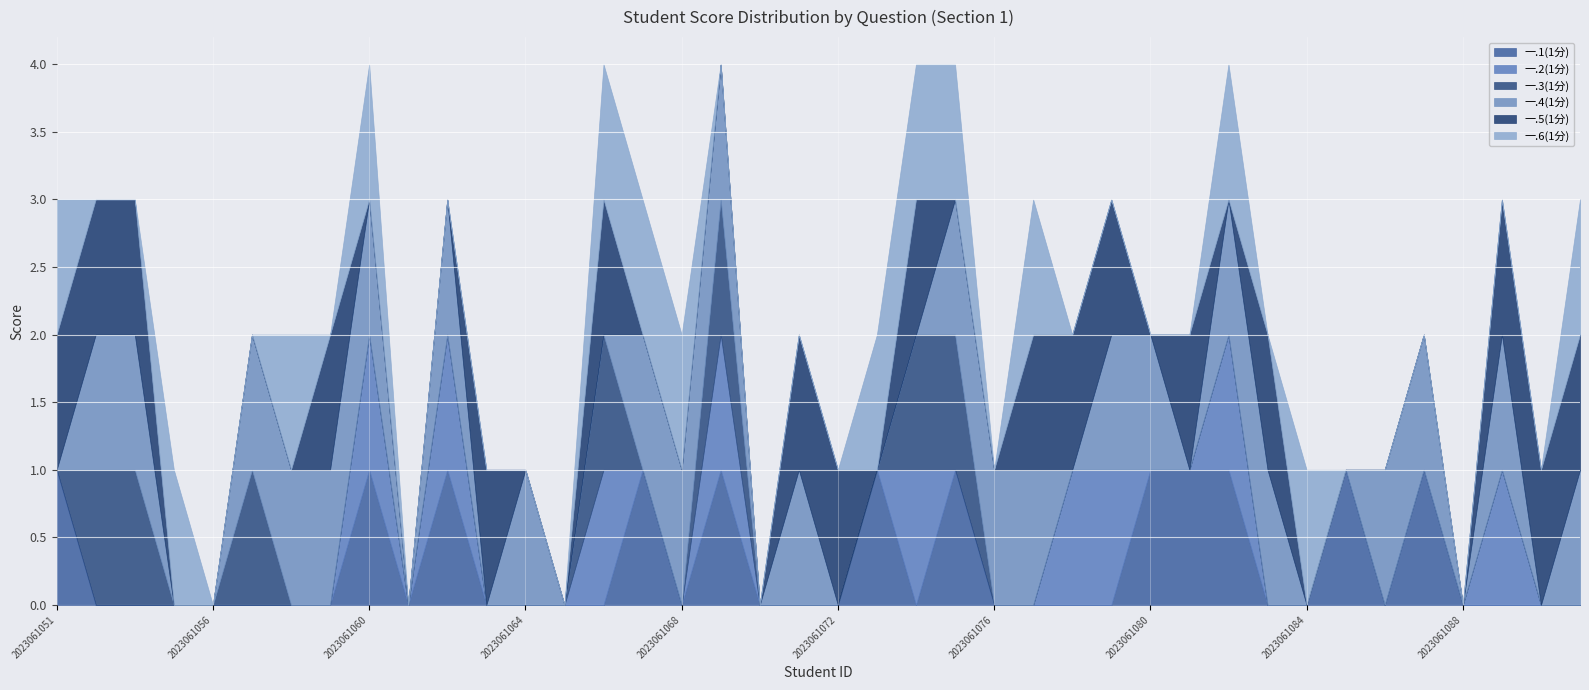

Reading right to left, extract all data points from this chart.

一.1(1分): 0	0	0	0	1	0	1	0	0	1	1	1	0	0	0	0	1	0	1	0	0	0	1	0	1	0	0	0	0	1	0	1	0	0	0	0	0	0	0	1
一.2(1分): 0	0	1	0	0	0	0	0	0	1	0	0	1	1	0	0	0	1	0	0	0	0	1	0	0	1	0	0	0	1	0	1	0	0	0	0	0	0	0	0
一.3(1分): 0	0	0	0	0	0	0	0	0	0	0	0	0	0	0	0	1	1	0	0	0	0	1	0	0	1	0	0	0	0	0	0	0	0	1	0	0	1	1	0
一.4(1分): 1	0	1	0	1	1	0	0	1	1	0	1	1	0	1	1	1	0	0	0	1	0	1	1	1	0	0	1	0	1	0	1	1	1	1	0	0	1	1	0
一.5(1分): 1	1	1	0	0	0	0	0	1	0	1	0	1	1	1	0	0	1	0	1	1	0	0	0	0	1	0	0	1	0	0	0	1	0	0	0	0	1	1	1
一.6(1分): 1	0	0	0	0	0	0	1	0	1	0	0	0	0	1	0	1	1	1	0	0	0	0	1	1	1	0	0	0	0	0	1	0	1	0	0	1	0	0	1